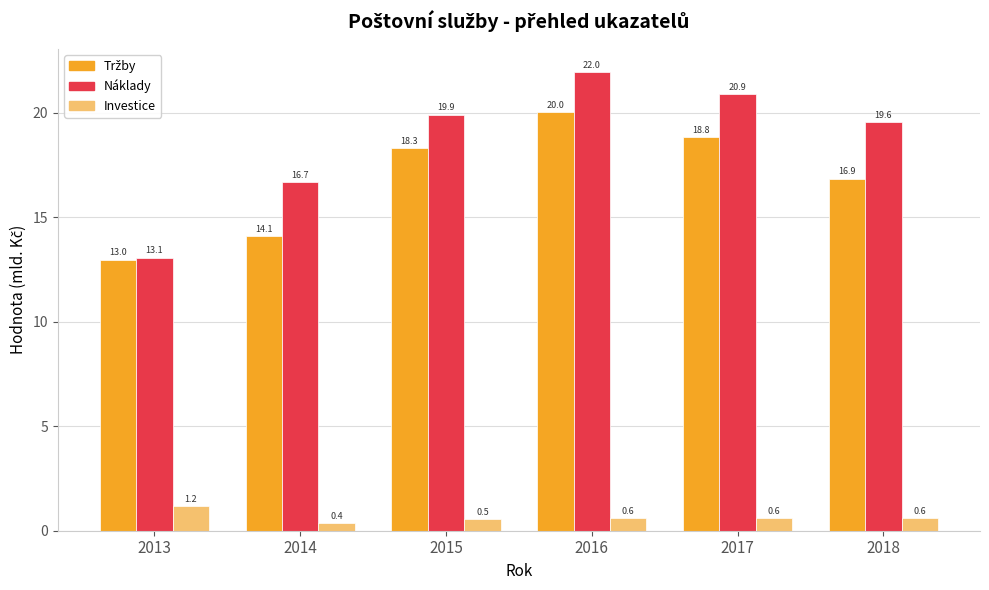

What is the maximum value shown in the chart?

22.0